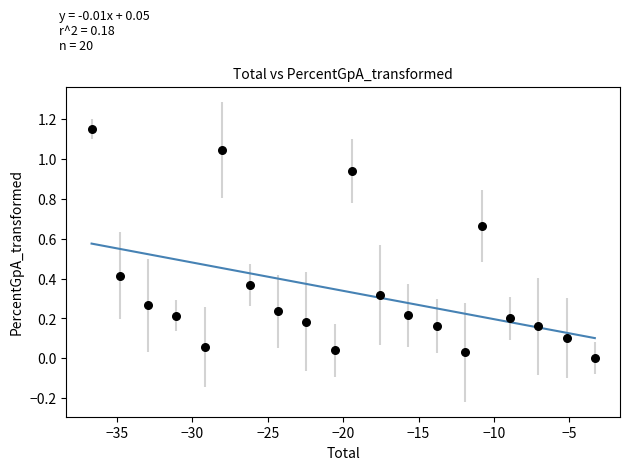

What is the range of X values (max minus min)?

33.4